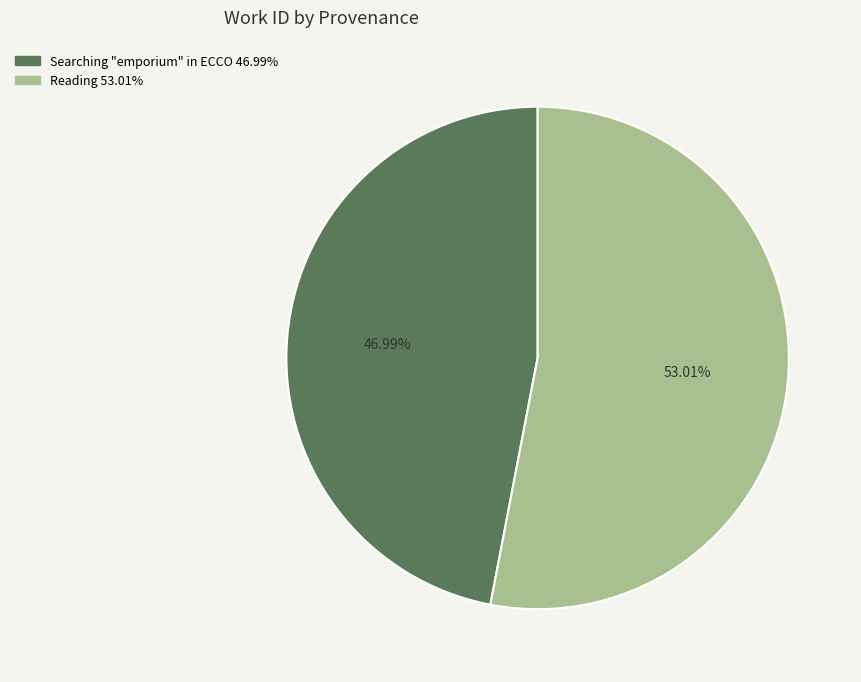

To the nearest percent, what portion does Searching "emporium" in ECCO represent?

47%